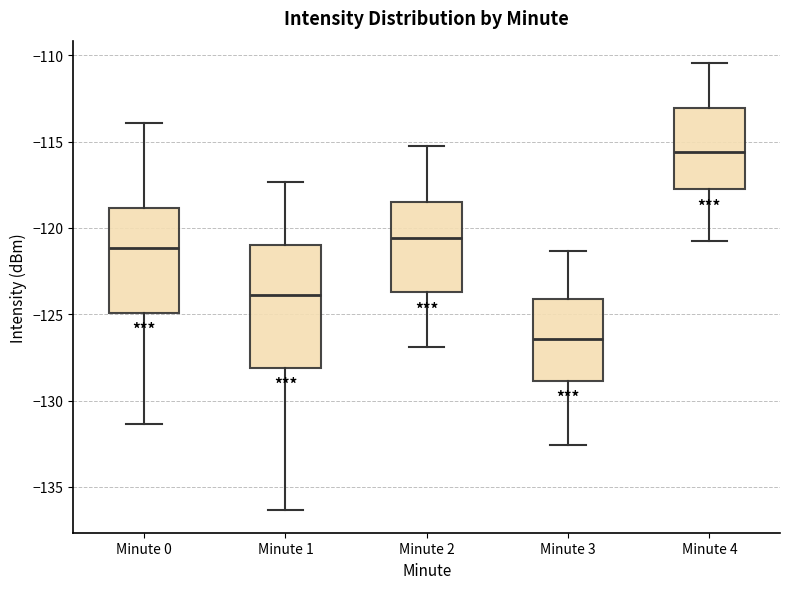

Reading left to right, transcribe this box plot: for each box, give where its median line is, the range the box spans, and where its two whiskers end, as read against the y-axis. The values are not printed on the chart, so give them approximately, as read against the axis.

Minute 0: median -121.0, box -125.0 to -119.0, whiskers -131.5 to -114.0
Minute 1: median -124.0, box -128.0 to -121.0, whiskers -136.5 to -117.5
Minute 2: median -120.5, box -123.5 to -118.5, whiskers -127.0 to -115.0
Minute 3: median -126.5, box -129.0 to -124.0, whiskers -132.5 to -121.5
Minute 4: median -115.5, box -117.5 to -113.0, whiskers -120.5 to -110.5